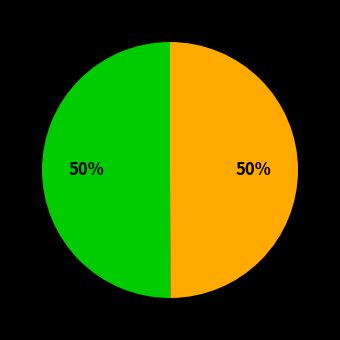

To the nearest percent, what is the average slice percentage?

50%